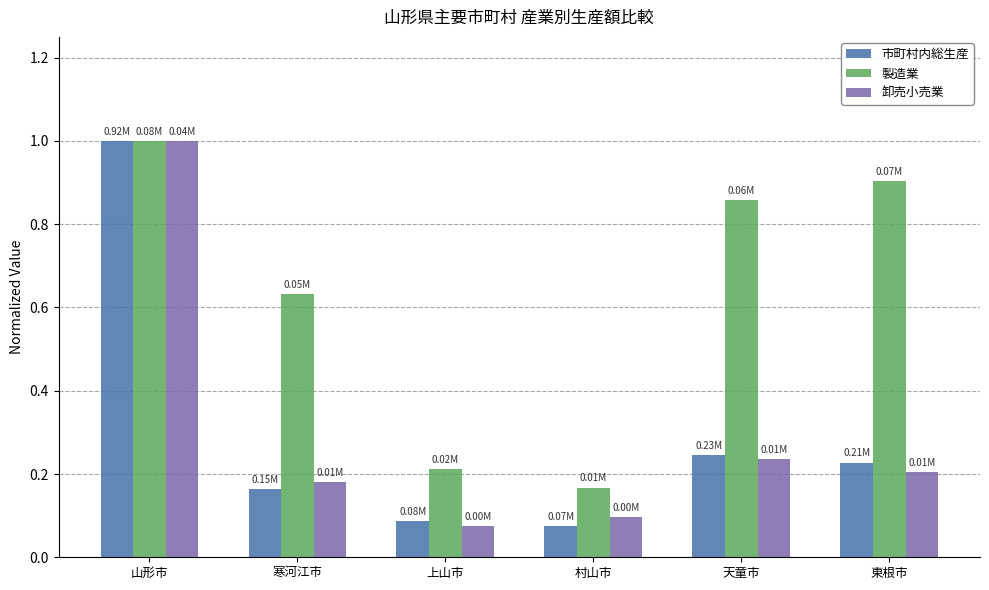

What is the label of the 1st bar from the left?

山形市